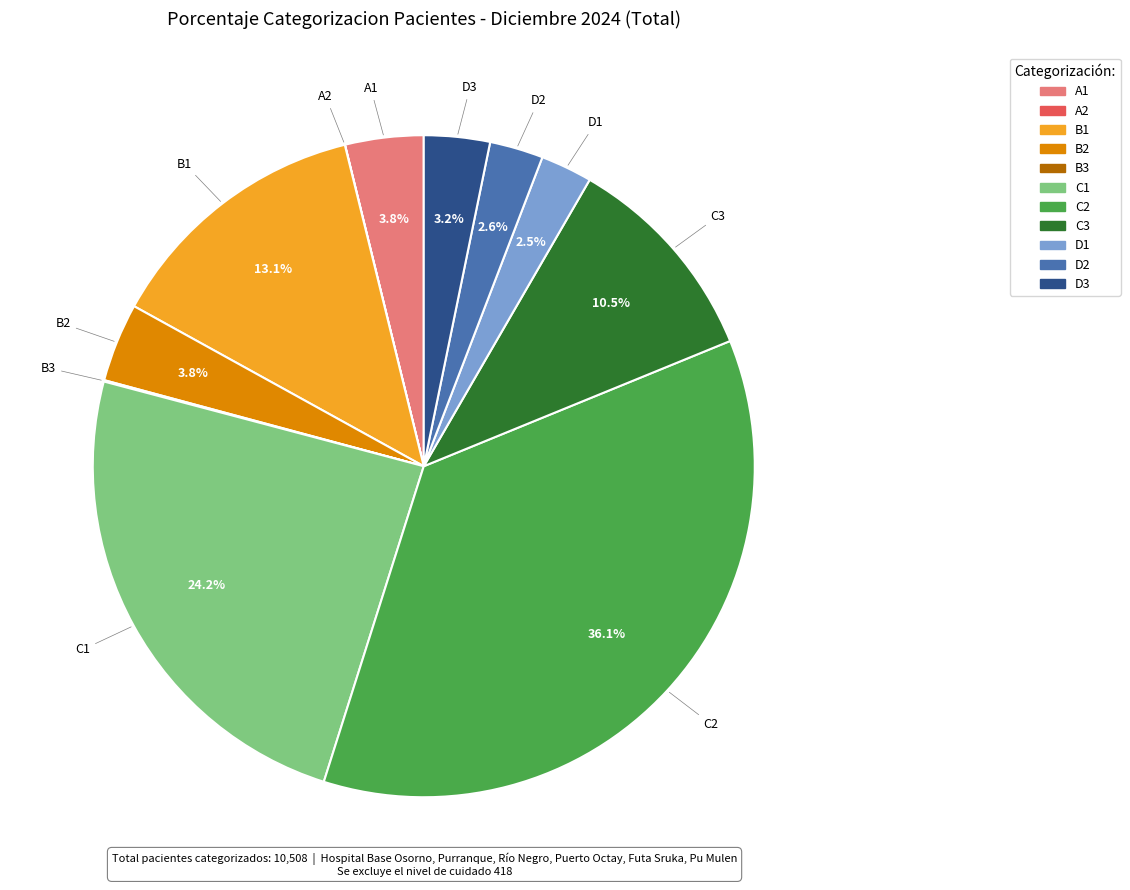

Is there any slice that represents more than half of the pie?

No